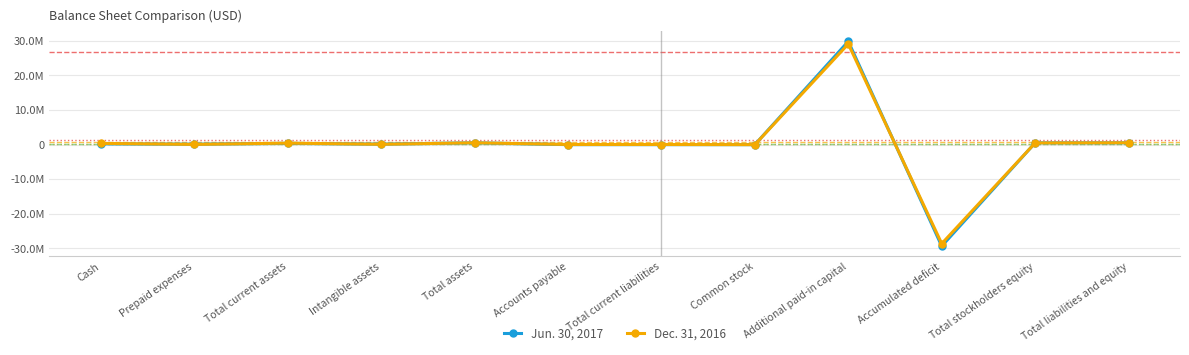

How many values in the Jun. 30, 2017 series are below 238277?

6